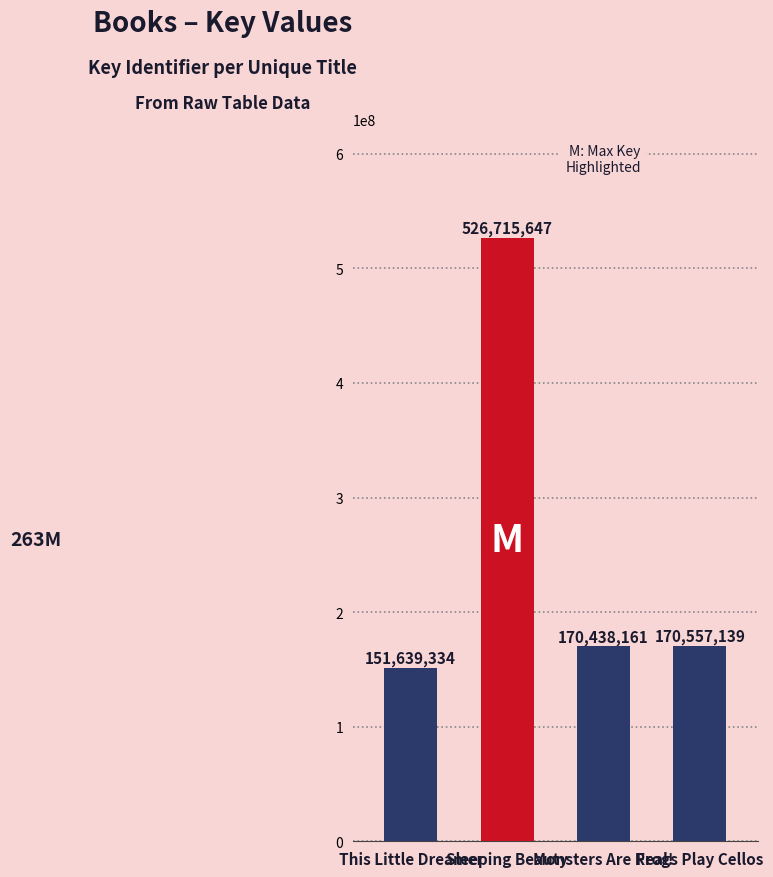

What is the label of the 4th bar from the right?

This Little Dreamer